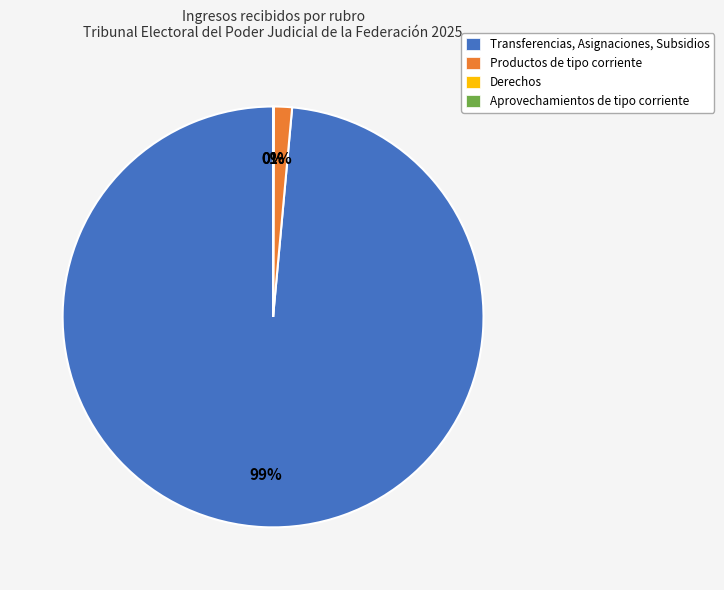

To the nearest percent, what is the average slice percentage?

25%